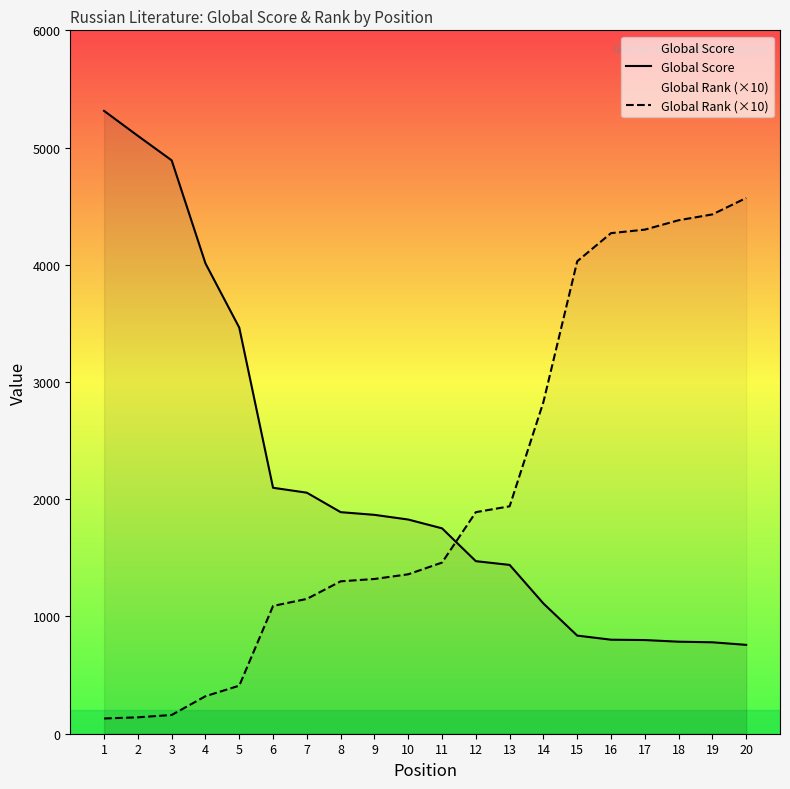

The value of Global Score at 6 is 3221. True or false?

False